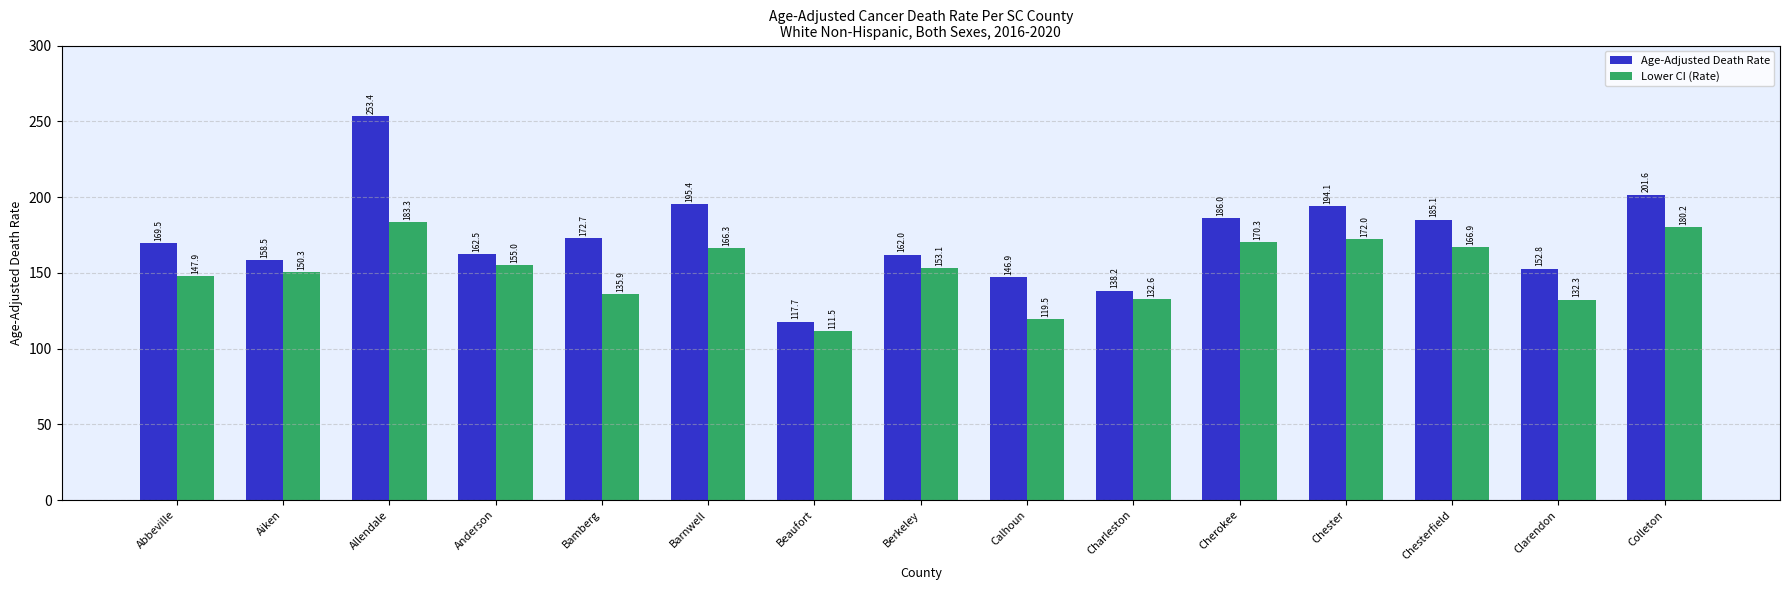

True or false: Lower CI (Rate) has a value of 246.8 at Barnwell.

False